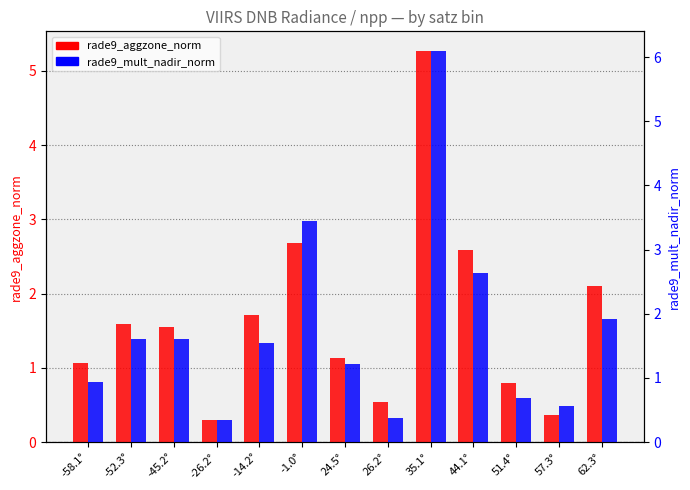

What is the greatest value displayed?

6.1